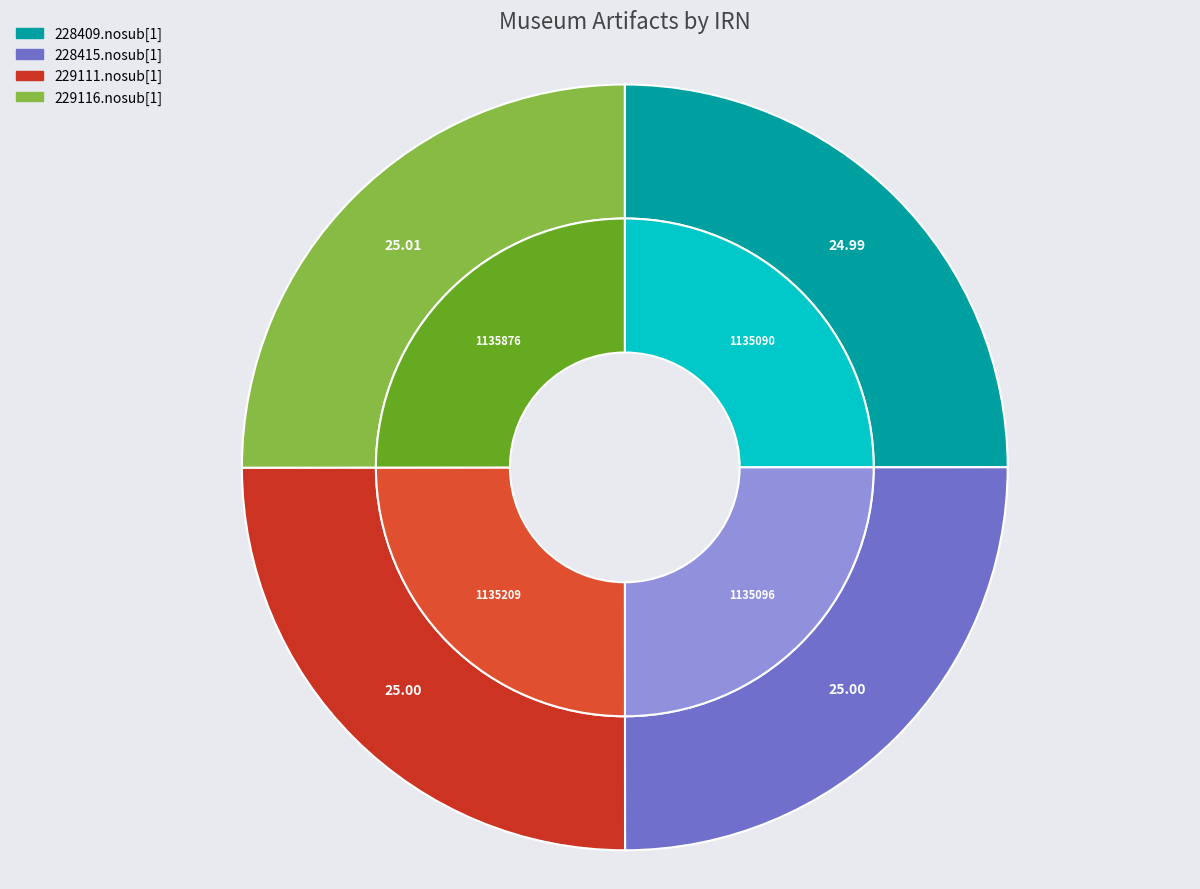

How much of the chart is everything except 228409.nosub[1]?

75.0%